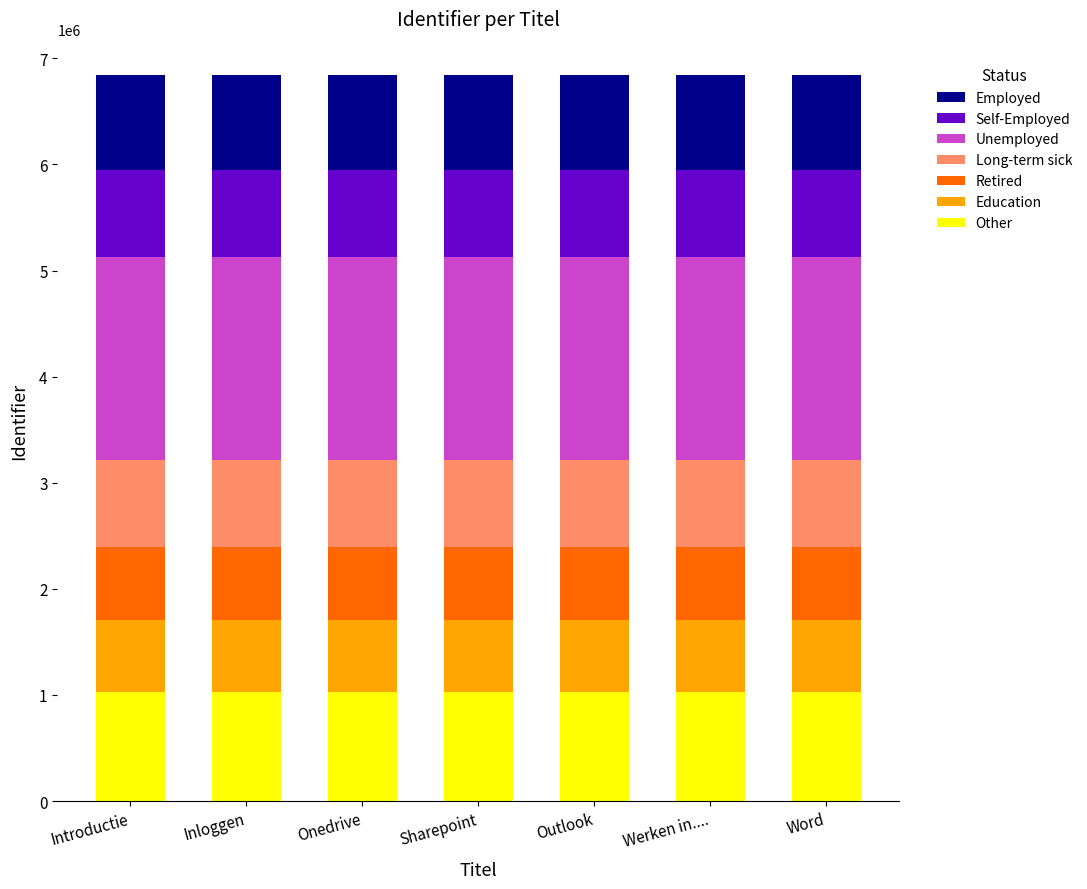

What is the minimum value for Other?

1026132.0